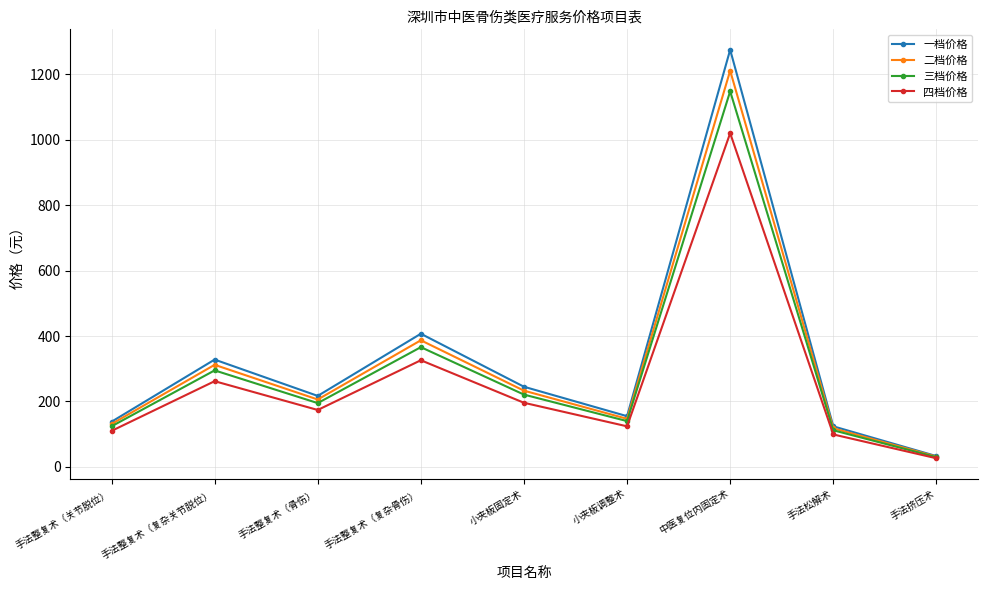

How many lines are shown in the chart?

4